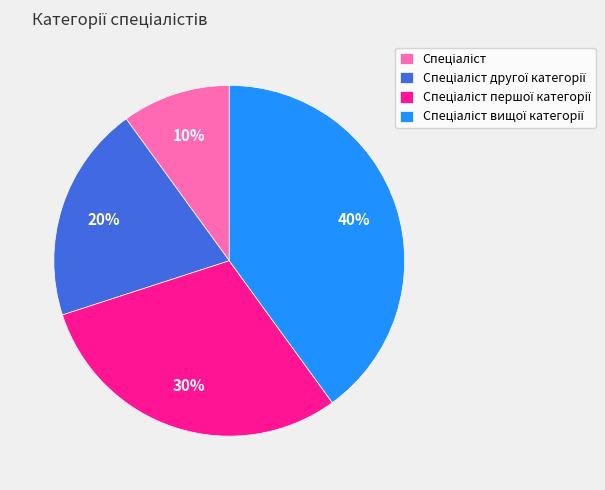

Does any single category account for the majority?

No